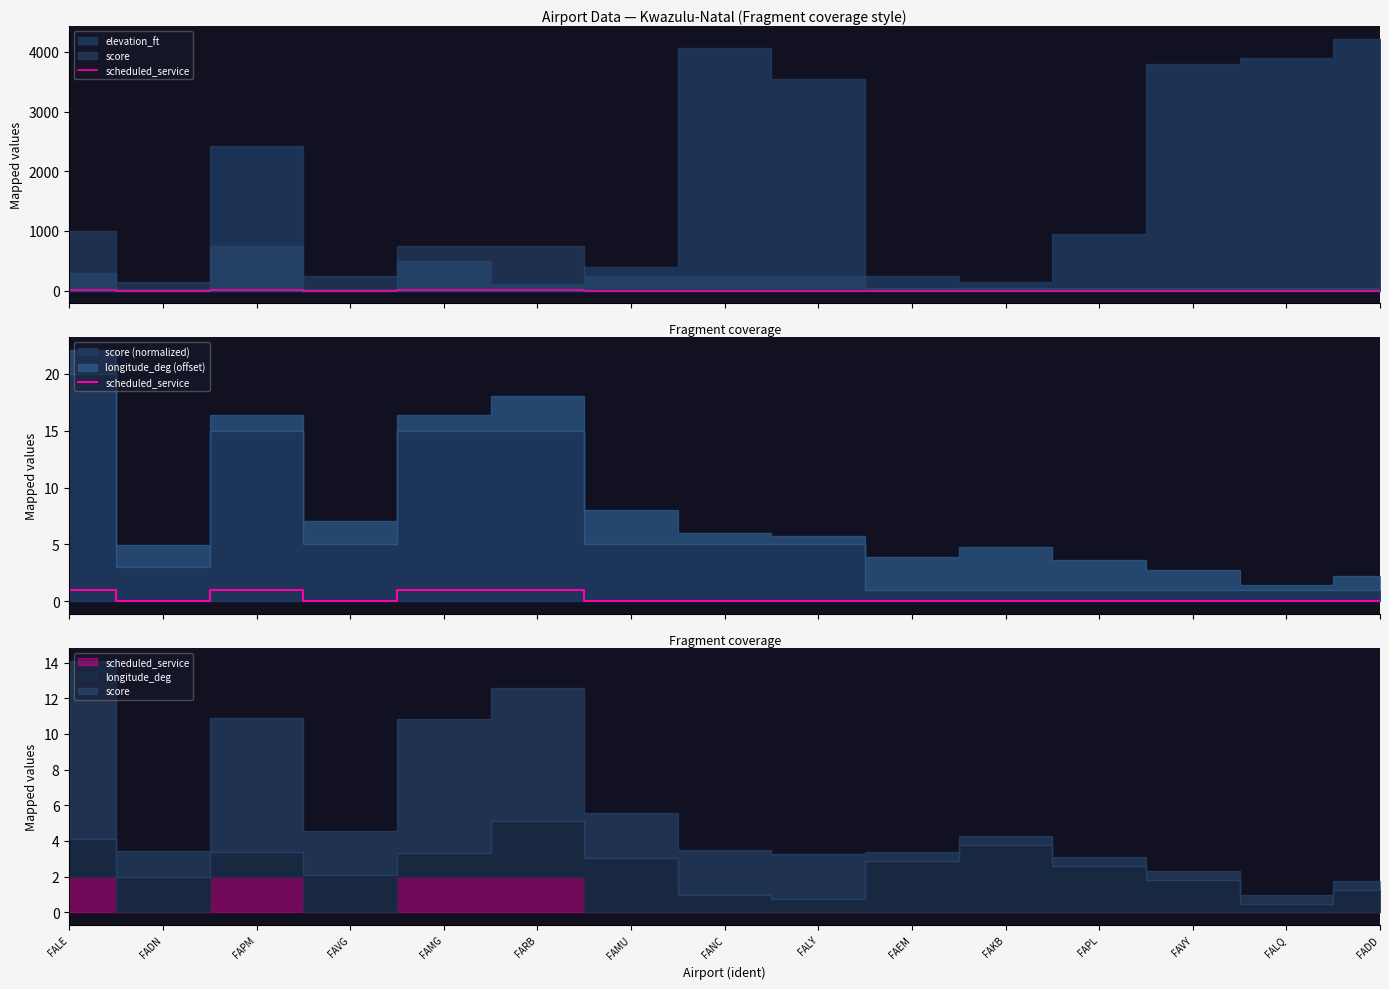

Which category has the lowest value across all series?

FADN